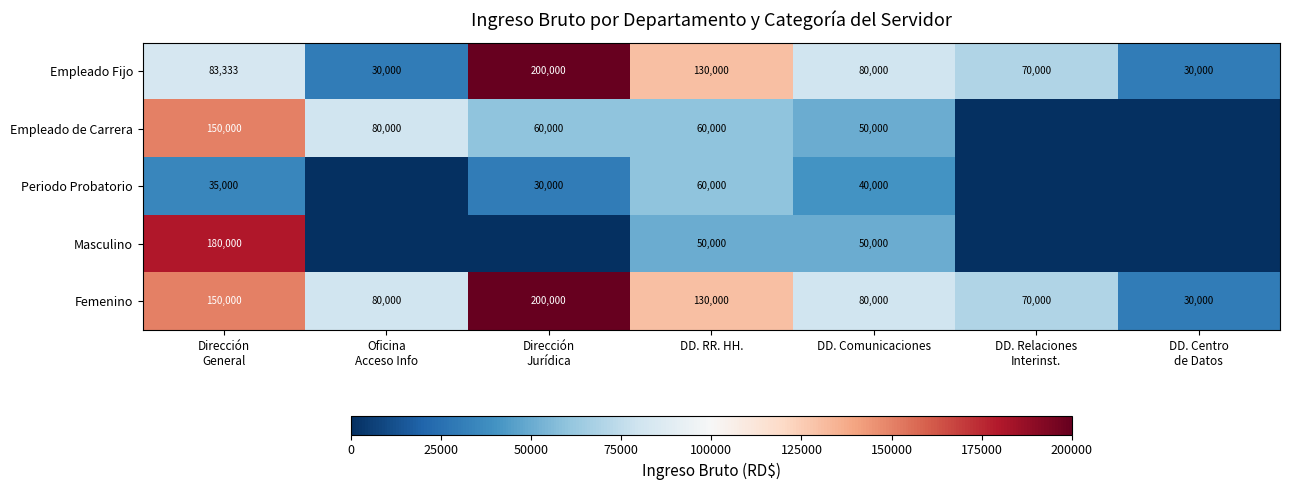

What is the average value of the Empleado Fijo series?

89048